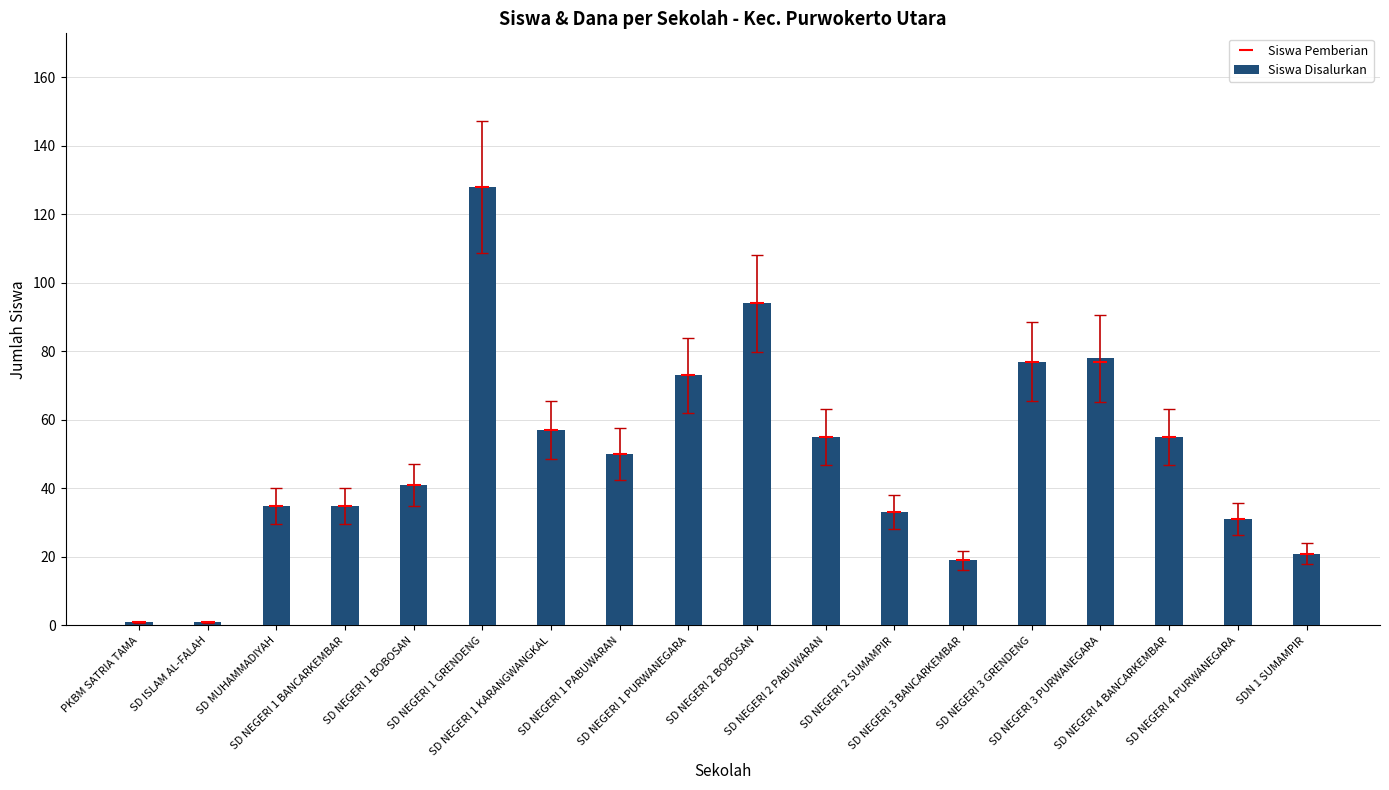

At which label does Siswa Disalurkan reach its minimum?

PKBM SATRIA TAMA